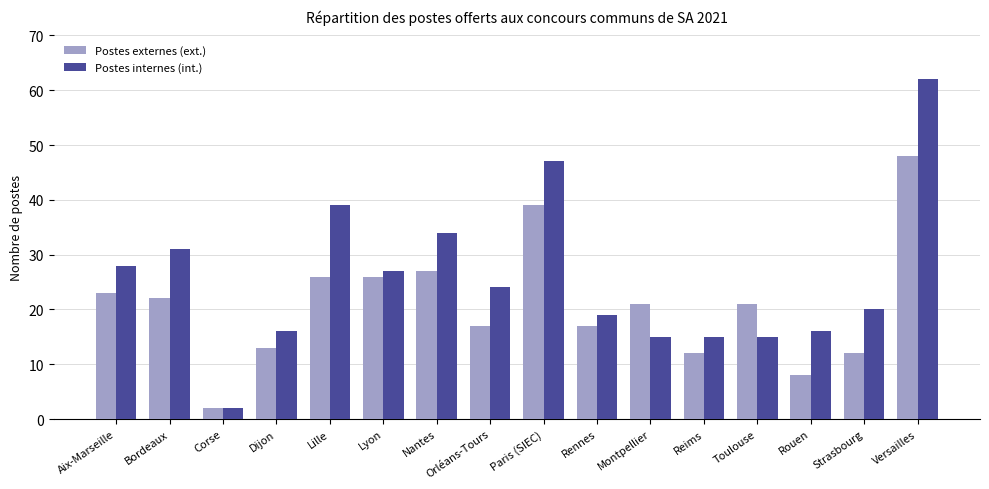

The Postes externes (ext.) series shows 21 at Toulouse. True or false?

True